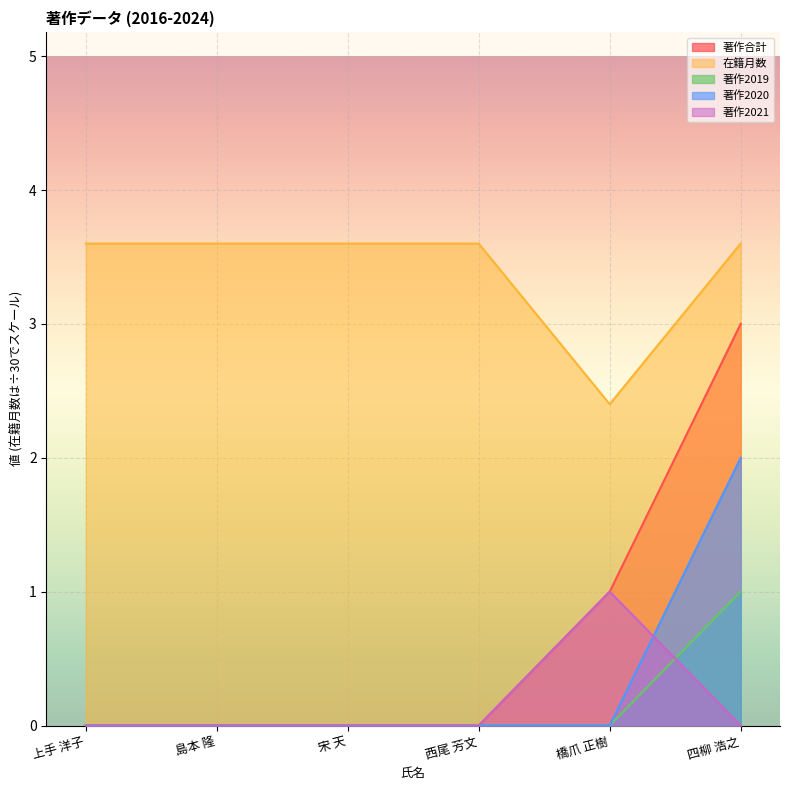

How many values in the 在籍月数 series exceed 3?

5